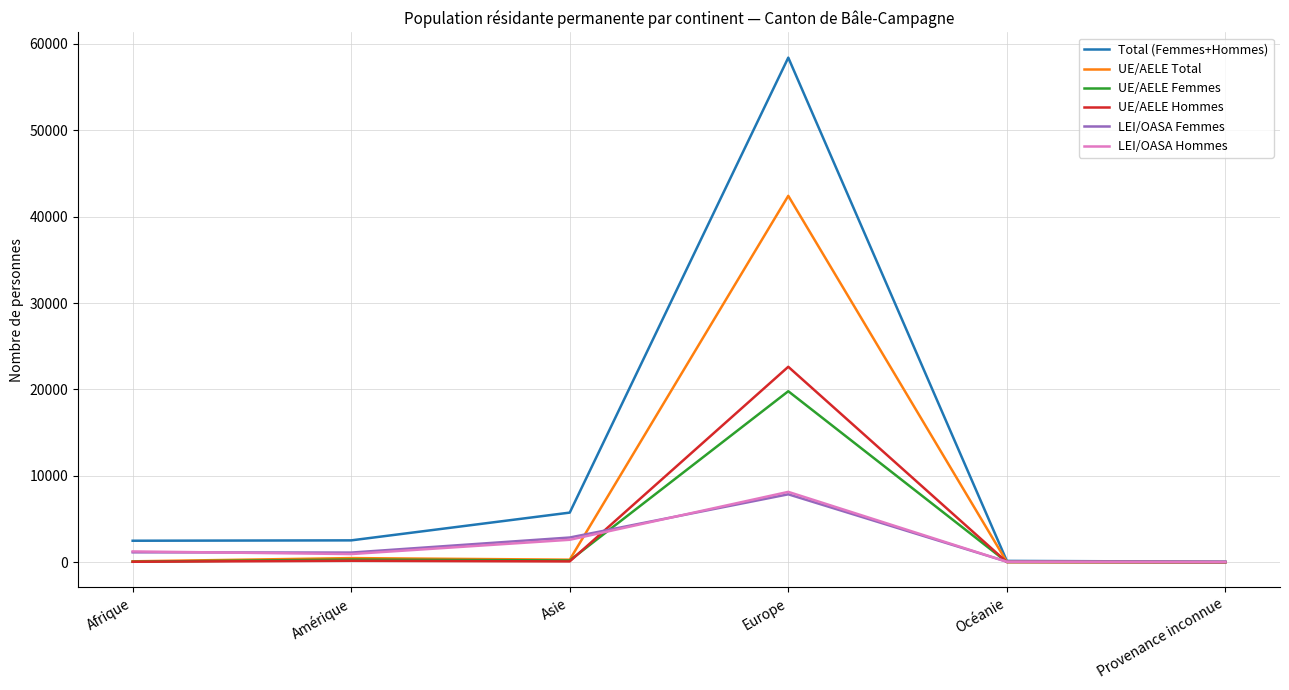

What is the difference between the UE/AELE Hommes values at Océanie and Afrique?

35